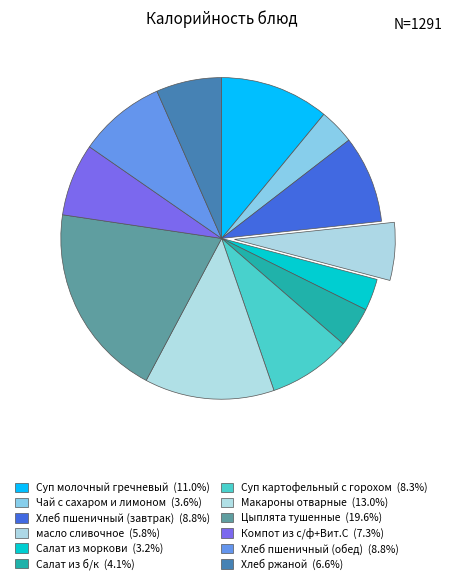

The Суп молочный гречневый slice represents 11% of the pie. True or false?

True